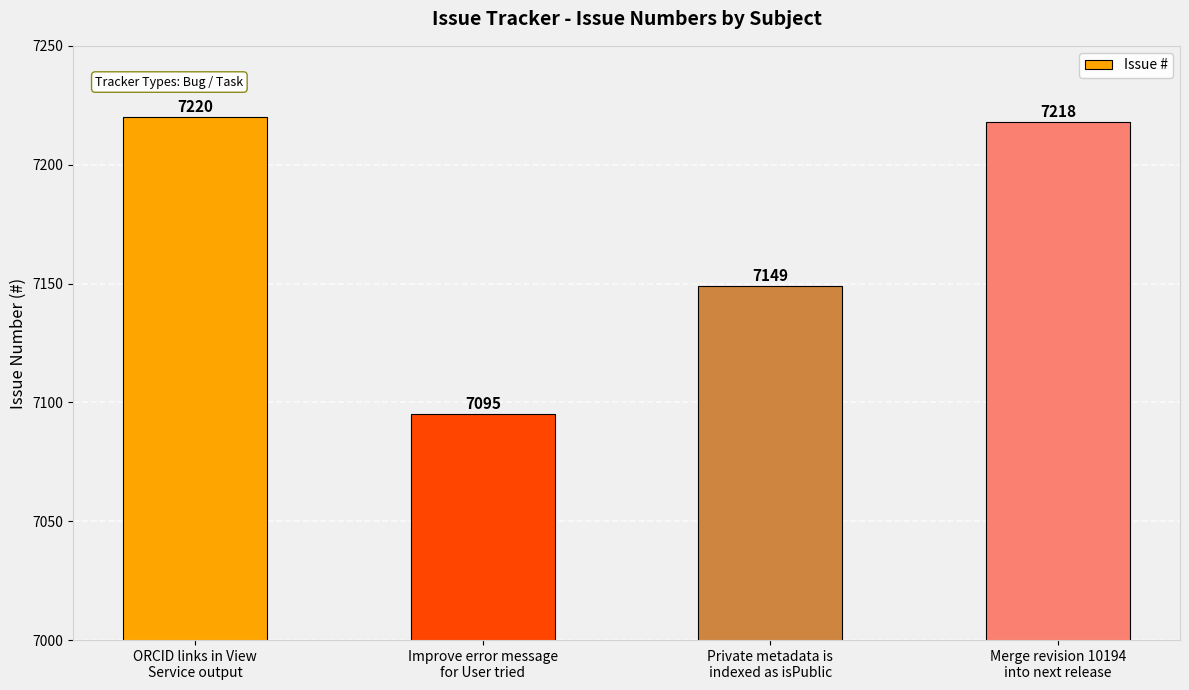

Approximately how many times larger is the value at Improve error message
for User tried compared to Private metadata is
indexed as isPublic?

1.0